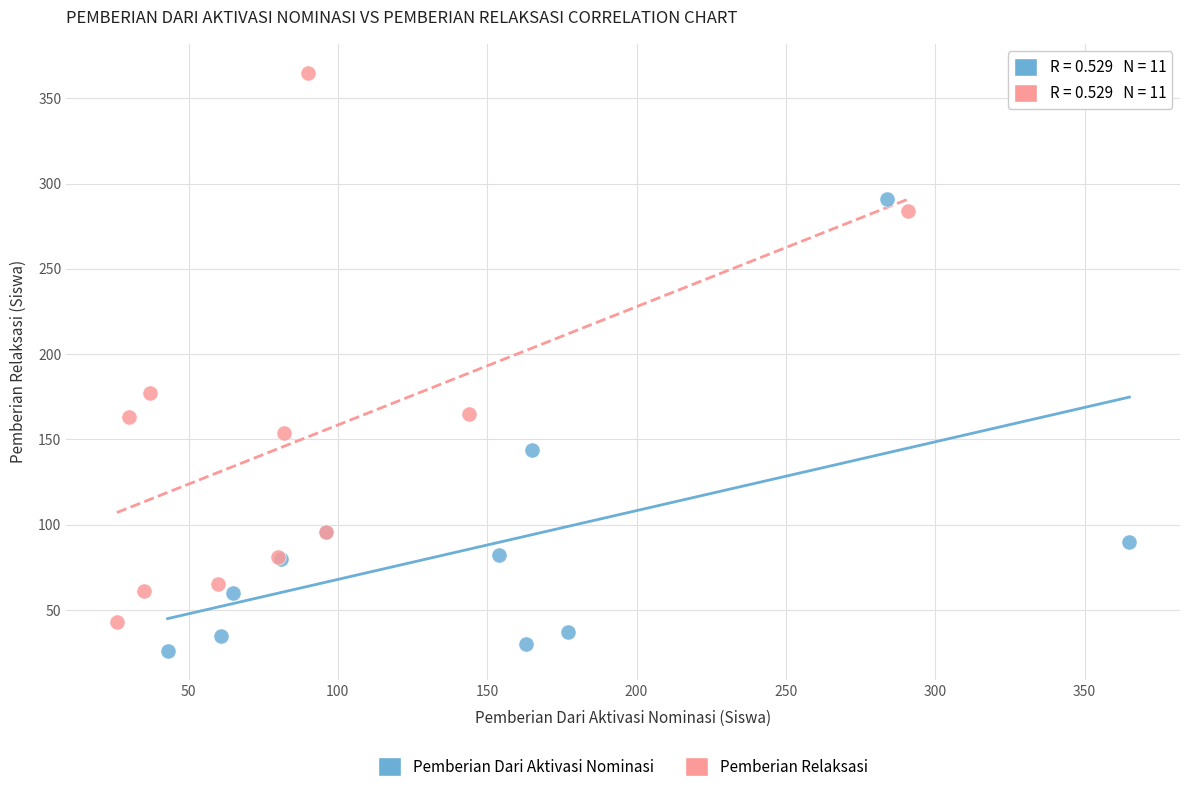

Which series reaches the maximum Y coordinate?

Pemberian Relaksasi